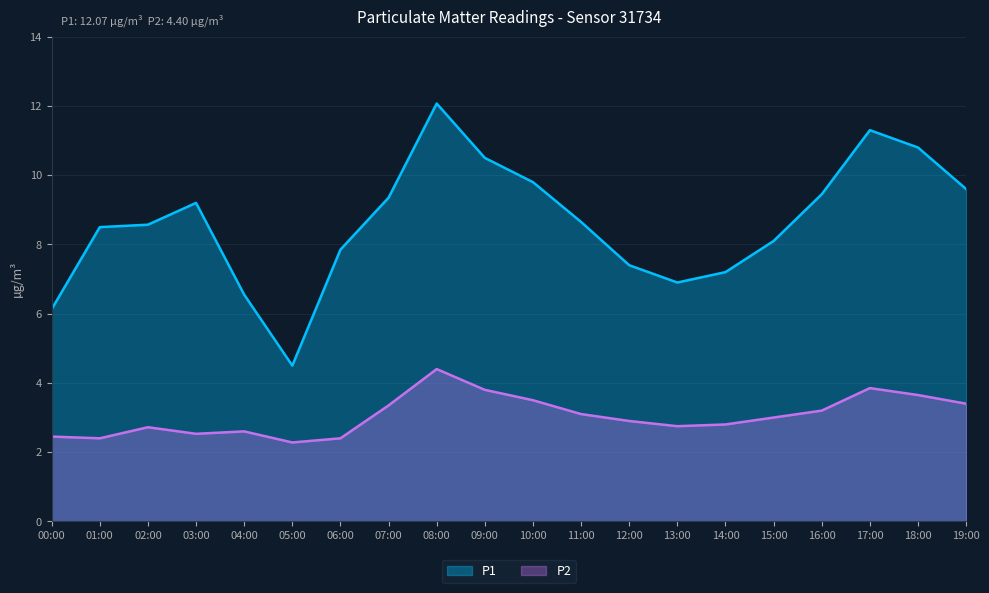

The P2 series shows 2.1 at 16:00. True or false?

False